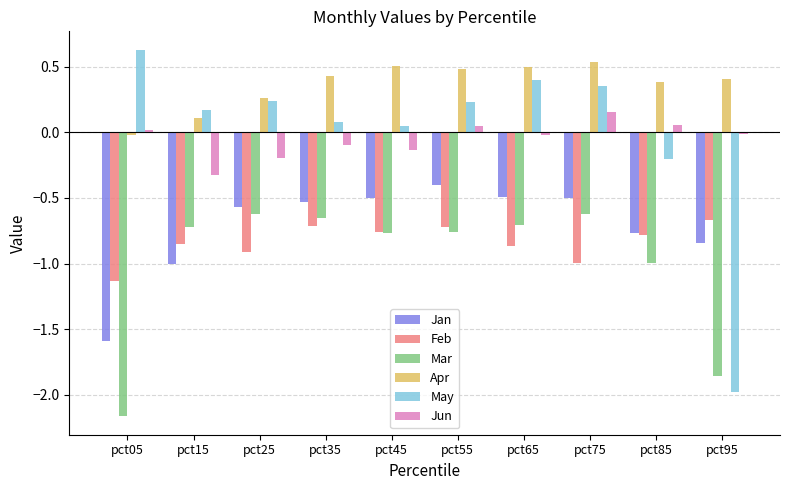

At which category does the chart reach its minimum across all series?

pct05